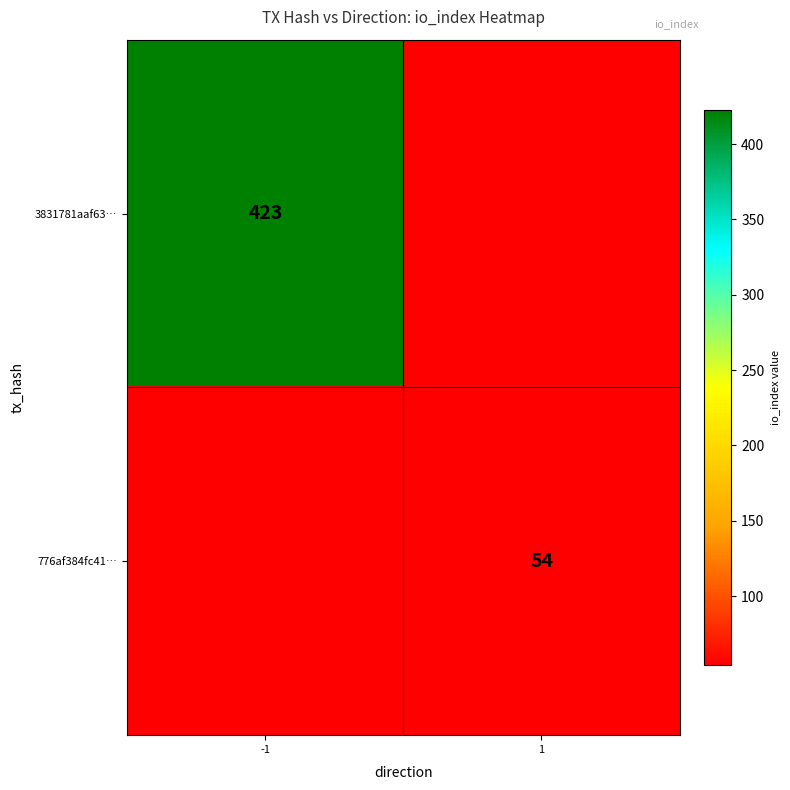

At which category does the chart reach its peak across all series?

-1